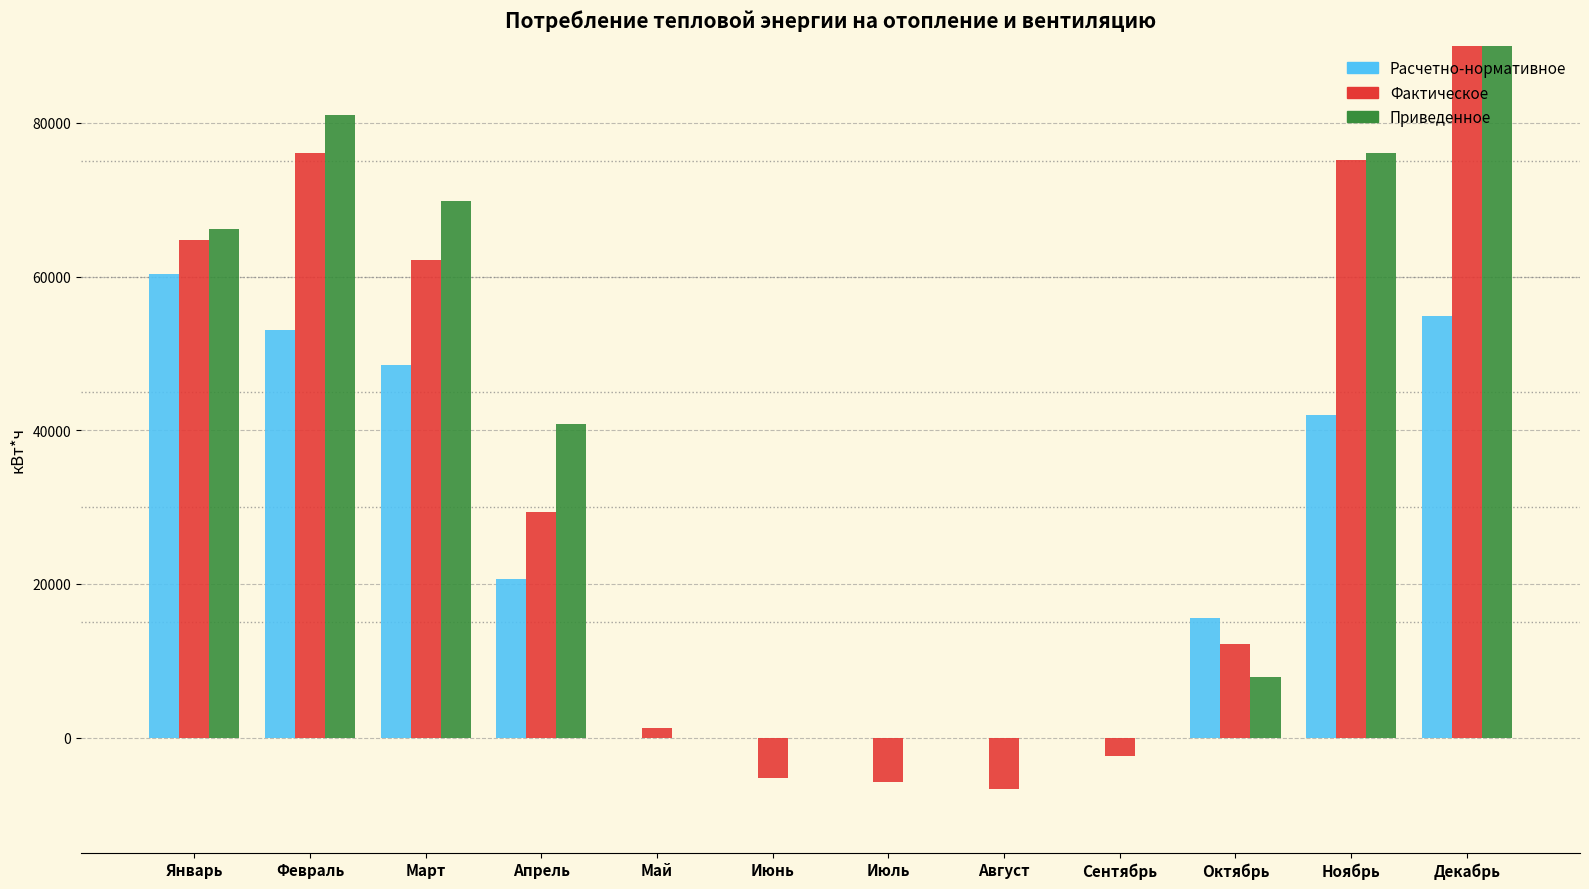

Which has a higher value, Март or Сентябрь?

Март